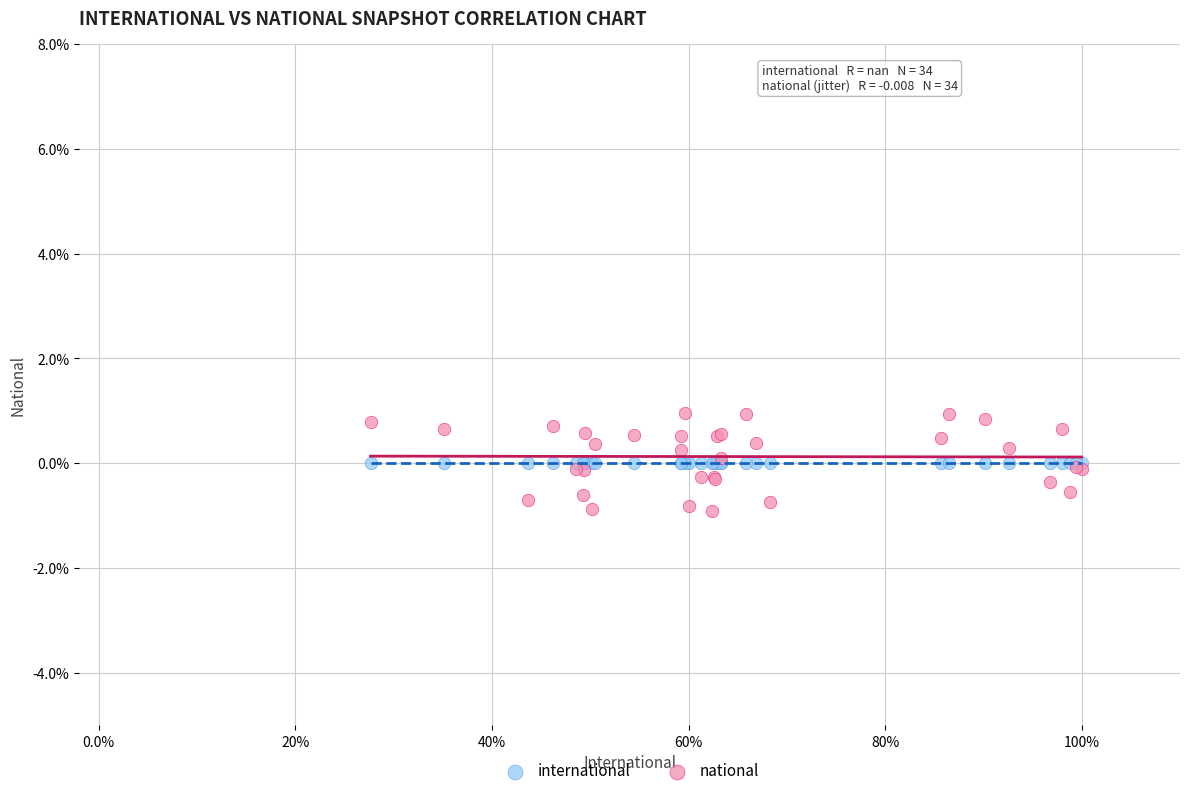

Which series contains the lowest Y value?

national